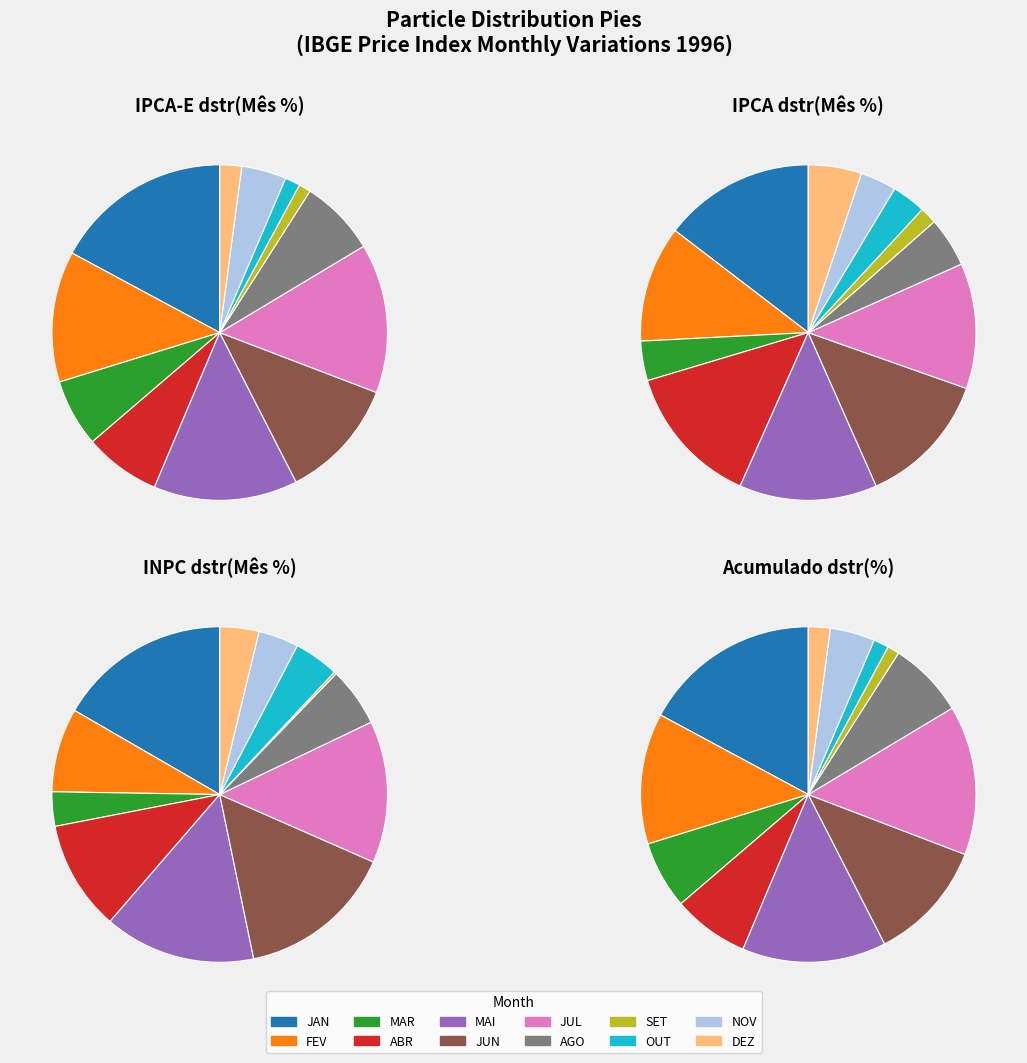

Is the sum of AGO and MAI greater than half?

No